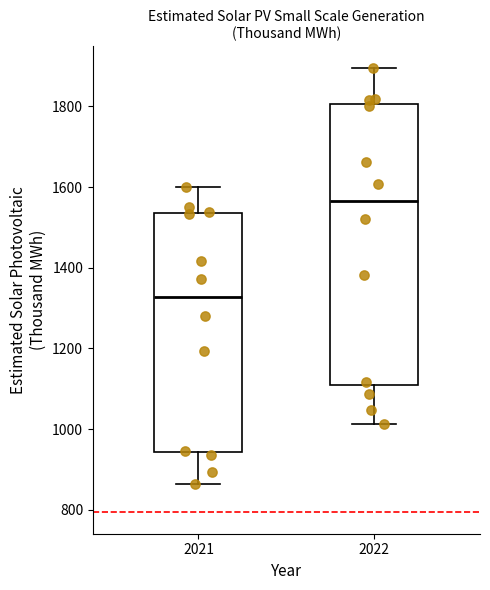

Which box has the lowest median line?

2021